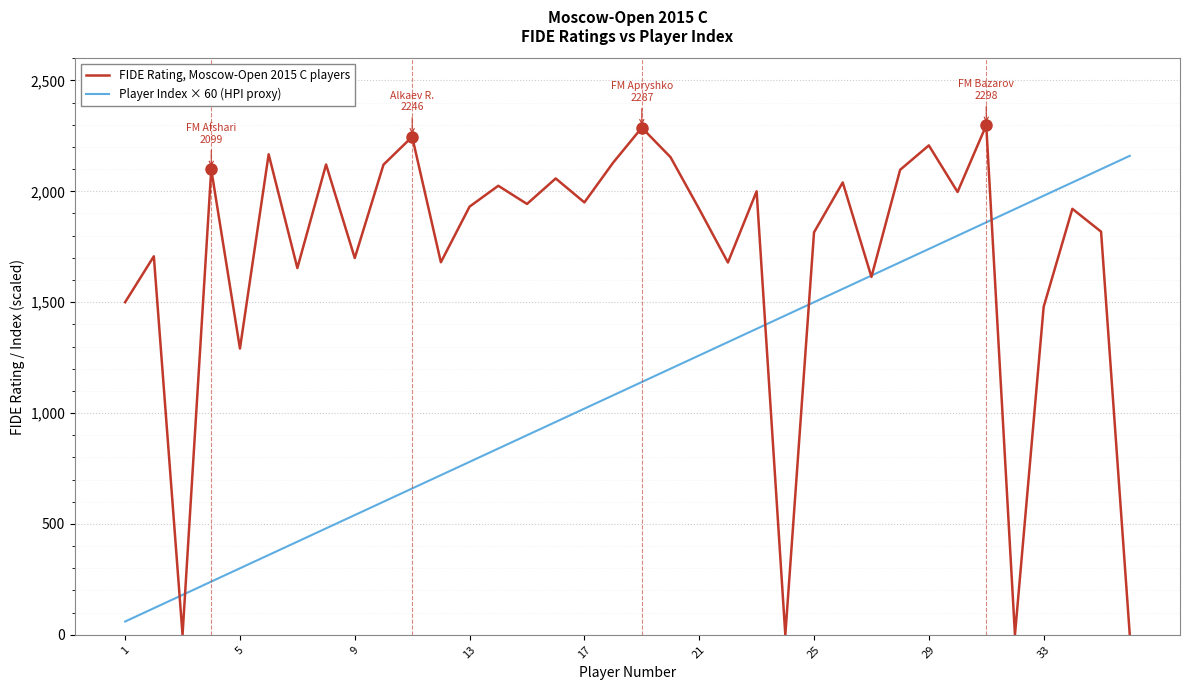

Rank the series by their maximum value, from highest to lowest.

FIDE Rating, Moscow-Open 2015 C players, Player Index × 60 (HPI proxy)